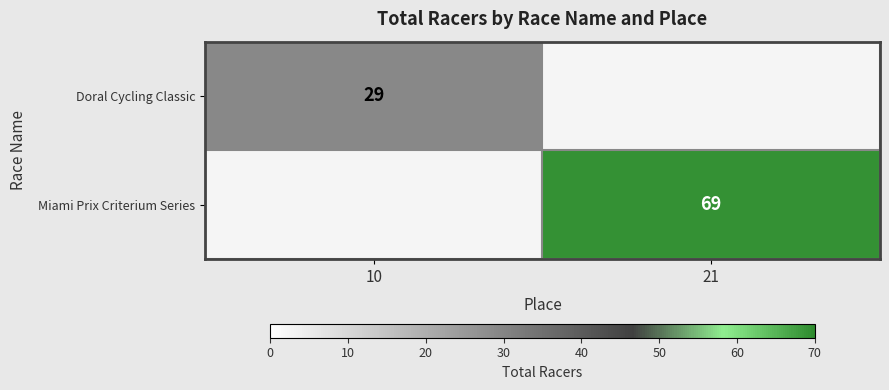

List the series in order of their peak value, lowest first.

Doral Cycling Classic, Miami Prix Criterium Series